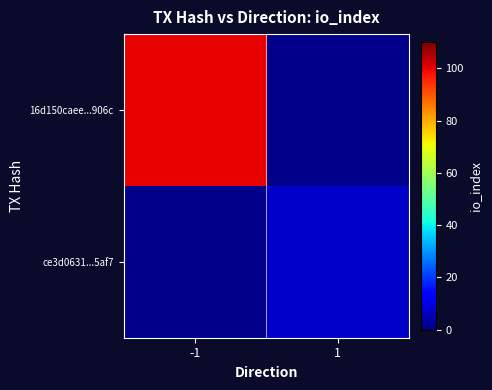

Is it true that 16d150caee...906c equals 100.0 at -1?

True